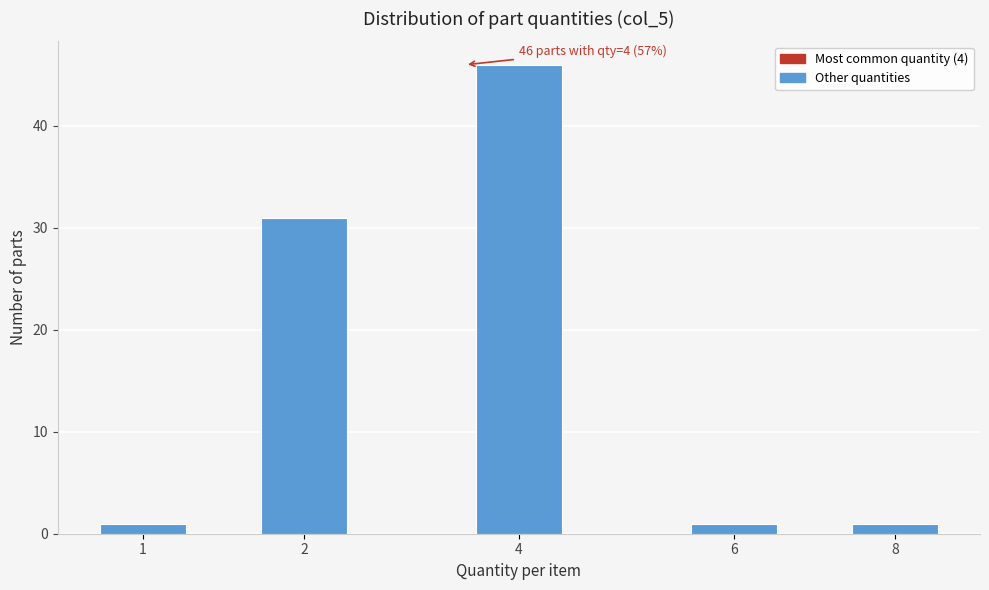

Reading left to right, list all the values displayed in this chart.

1=1	2=31	4=46	6=1	8=1